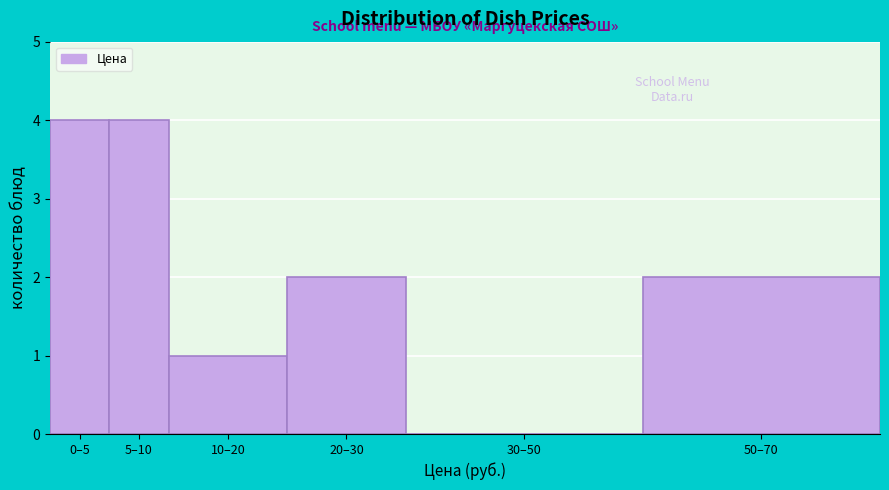

Reading left to right, extract all data points from this chart.

0–5=4	5–10=4	10–20=1	20–30=2	30–50=0	50–70=2